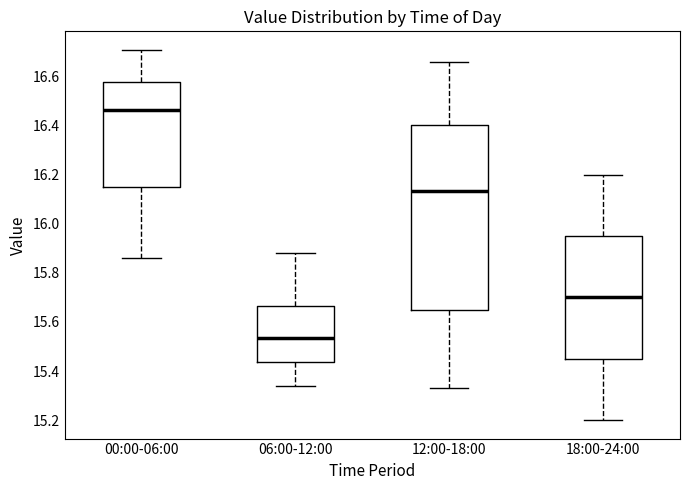

Which box has the lowest median line?

06:00-12:00